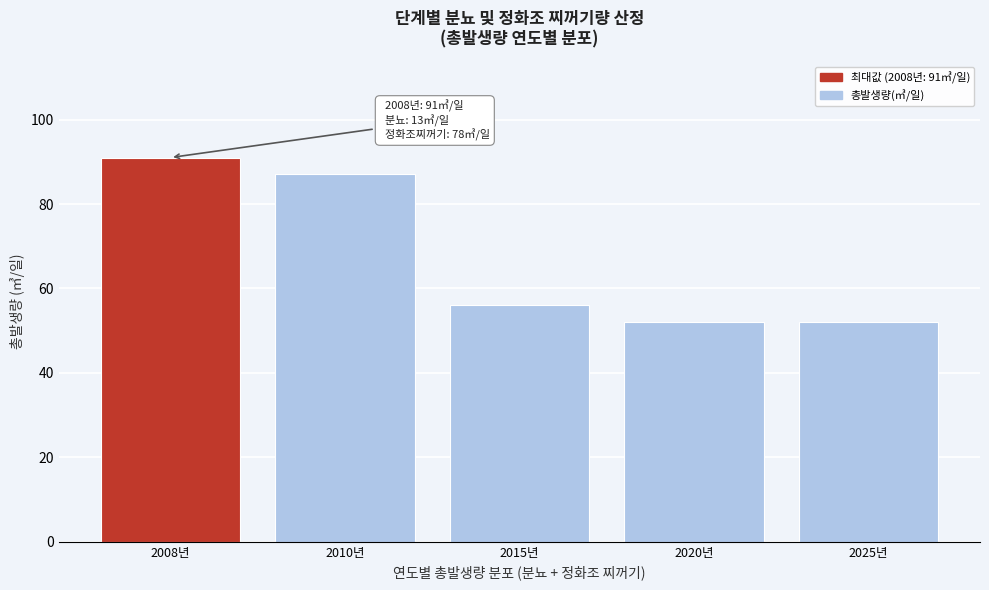

Reading left to right, transcribe all the data shown in this chart.

91	87	56	52	52